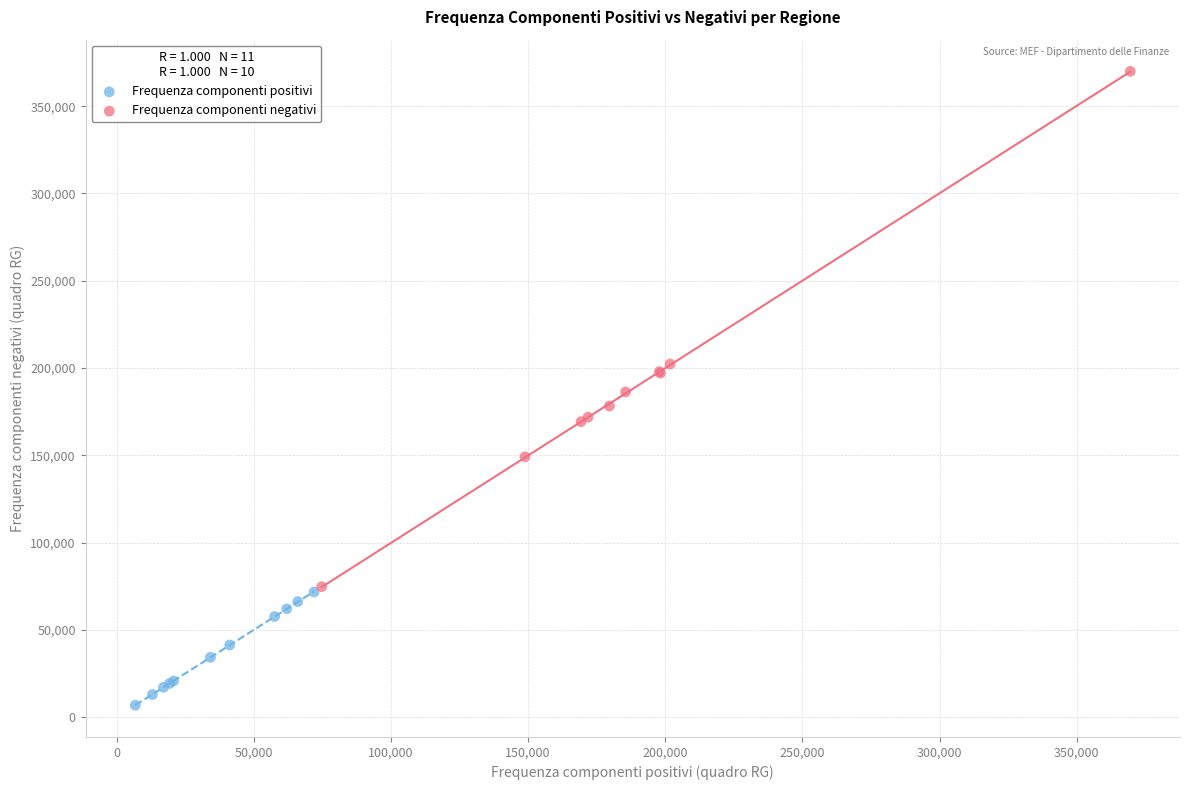

Which series has the largest Y range (max minus min)?

Frequenza componenti negativi